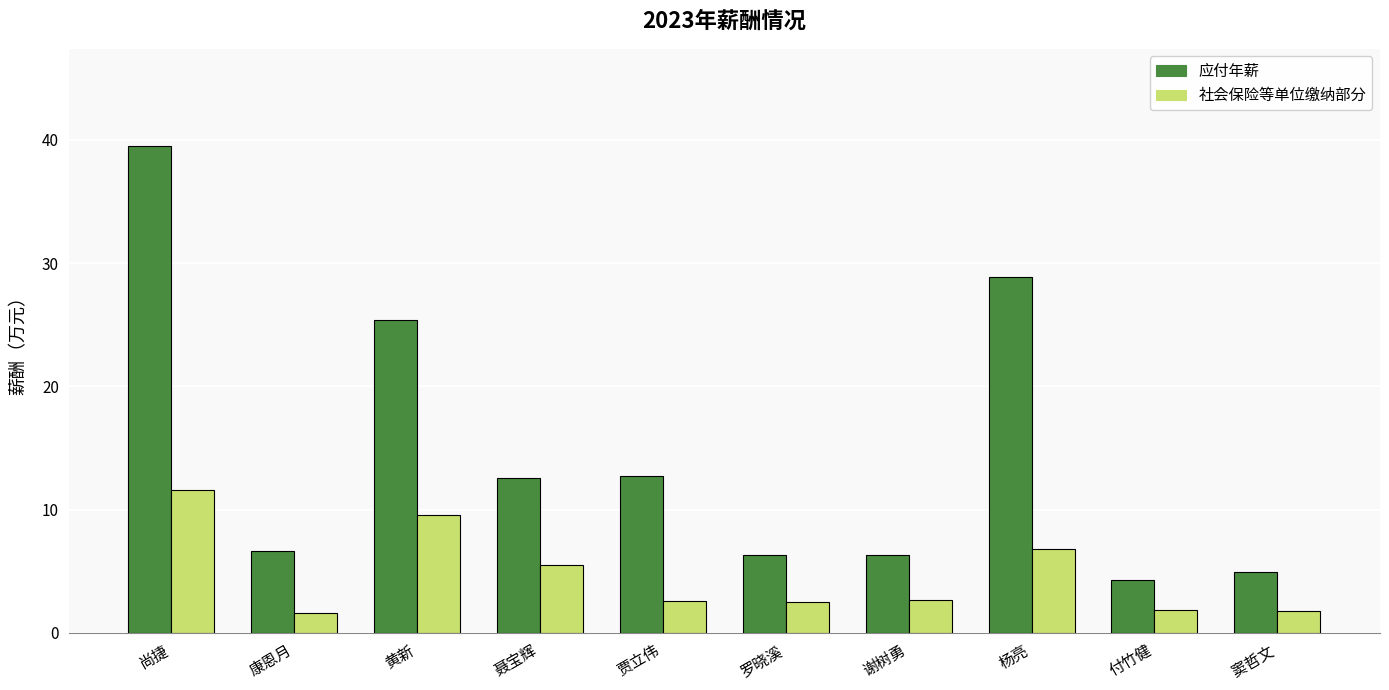

Read the 社会保险等单位缴纳部分 value at 杨亮.

6.8